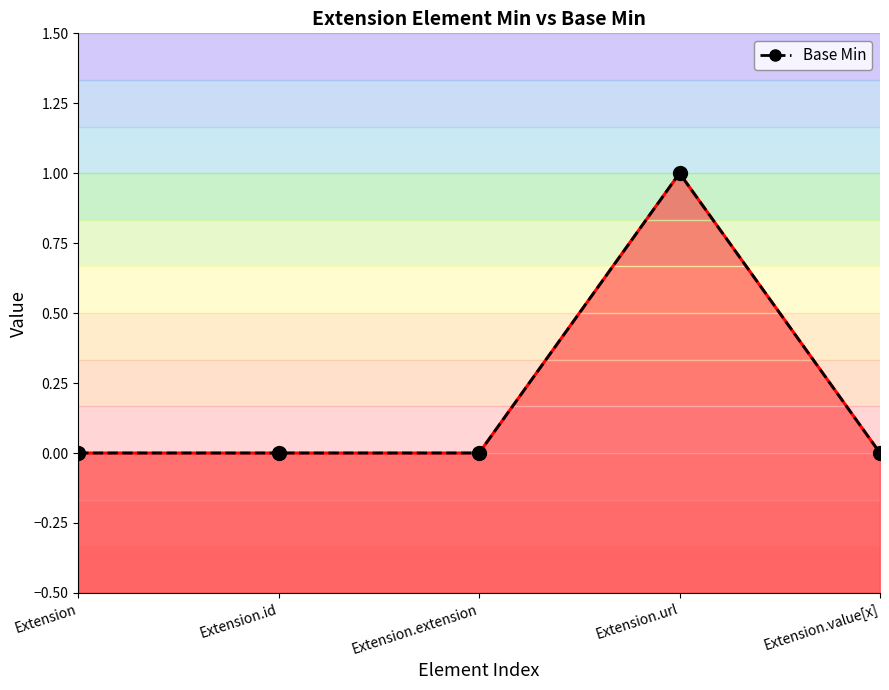

What position from the right is Extension.id?

4